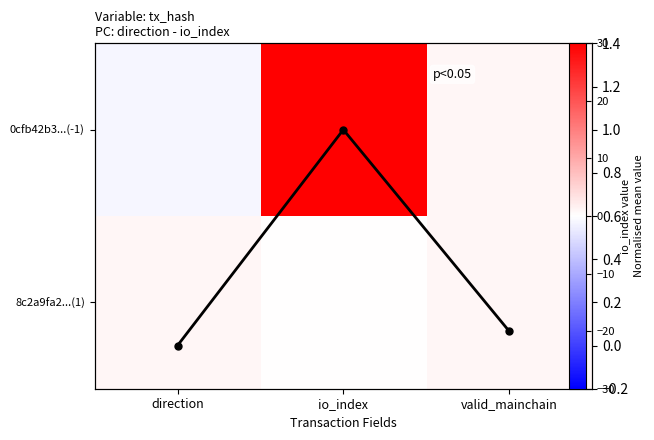

True or false: 0cfb42b3...(-1) has a value of 30.0 at io_index.

True